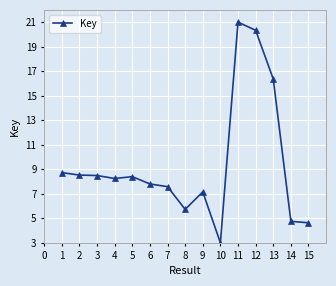

What is the sum of the values at 14 and 1?

13.5